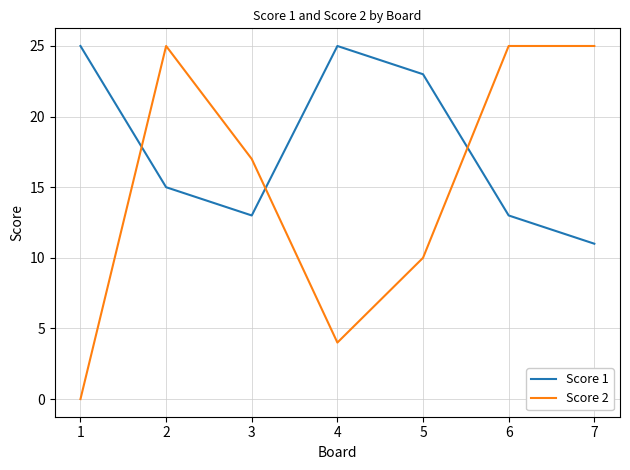

What is the lowest value of the Score 1 series?

11